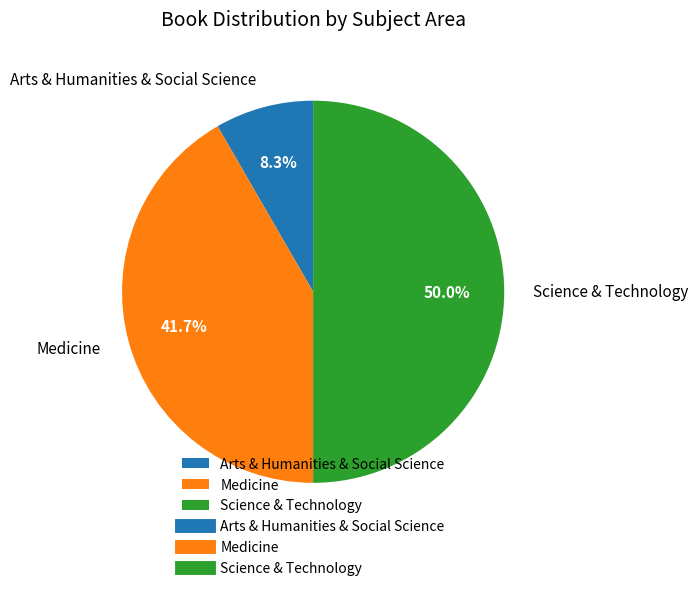

To the nearest percent, what portion does Arts & Humanities & Social Science represent?

8%